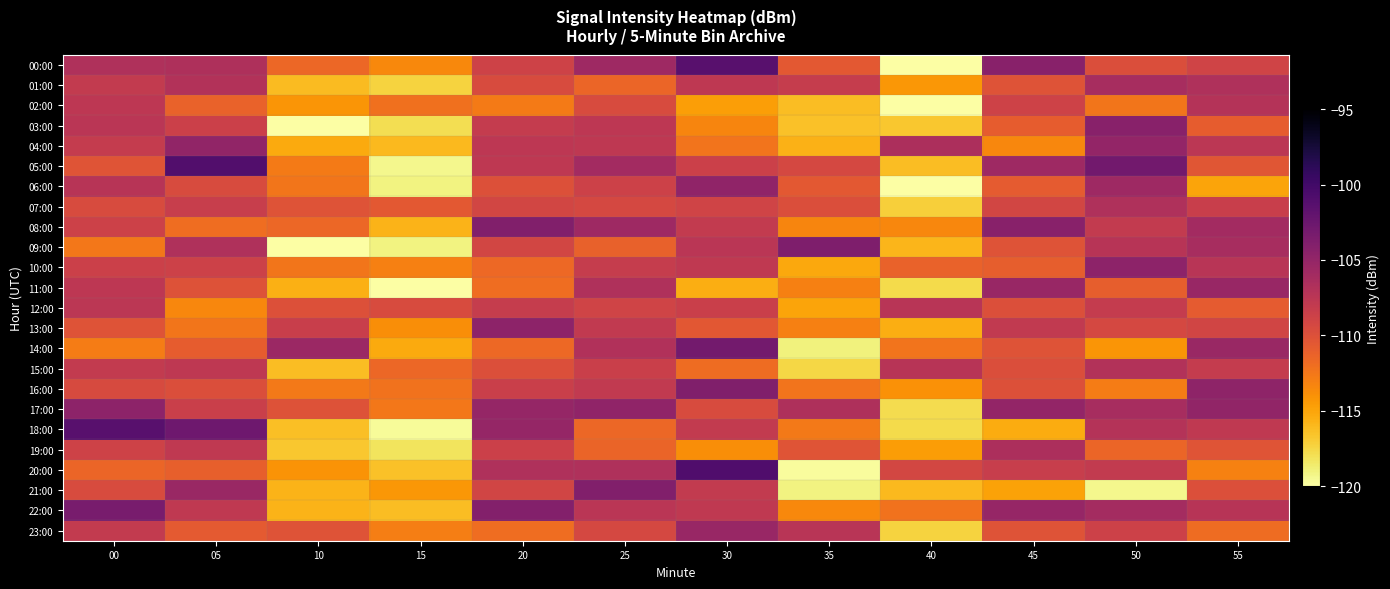

Reading right to left, transcribe all the data shown in this chart.

00:00: 55=-108.9	50=-109.8	45=-104.4	40=-122.5	35=-110.6	30=-101.4	25=-105.7	20=-108.8	15=-113.5	10=-111.5	05=-106.7	00=-106.8
01:00: 55=-106.8	50=-106.3	45=-110.2	40=-114.3	35=-108.2	30=-107.8	25=-111.5	20=-109.6	15=-117.3	10=-116.1	05=-107.0	00=-108.0
02:00: 55=-107.1	50=-112.4	45=-108.8	40=-121.0	35=-116.2	30=-114.7	25=-109.6	20=-112.7	15=-112.2	10=-114.2	05=-111.3	00=-107.6
03:00: 55=-110.8	50=-104.3	45=-110.8	40=-116.7	35=-116.5	30=-113.4	25=-107.6	20=-108.2	15=-117.9	10=-120.7	05=-108.7	00=-107.5
04:00: 55=-107.6	50=-105.0	45=-113.4	40=-106.5	35=-115.7	30=-112.3	25=-107.8	20=-107.6	15=-116.1	10=-115.2	05=-104.9	00=-108.1
05:00: 55=-110.4	50=-103.0	45=-105.7	40=-116.2	35=-109.3	30=-108.7	25=-106.0	20=-107.7	15=-119.4	10=-112.8	05=-101.0	00=-110.2
06:00: 55=-115.0	50=-105.7	45=-110.8	40=-120.1	35=-110.6	30=-104.9	25=-108.7	20=-110.0	15=-119.0	10=-112.4	05=-109.6	00=-107.3
07:00: 55=-108.4	50=-106.8	45=-109.1	40=-117.1	35=-109.8	30=-108.9	25=-109.3	20=-109.1	15=-110.6	10=-110.2	05=-108.3	00=-109.6
08:00: 55=-106.0	50=-108.0	45=-104.3	40=-113.4	35=-113.3	30=-108.1	25=-105.7	20=-103.9	15=-115.8	10=-111.5	05=-111.9	00=-108.7
09:00: 55=-106.3	50=-107.3	45=-110.2	40=-115.9	35=-103.8	30=-107.4	25=-111.1	20=-109.1	15=-119.0	10=-120.5	05=-106.8	00=-112.5
10:00: 55=-107.3	50=-104.6	45=-111.0	40=-111.2	35=-115.1	30=-107.9	25=-108.3	20=-111.6	15=-113.0	10=-112.4	05=-108.7	00=-108.6
11:00: 55=-105.3	50=-111.0	45=-105.4	40=-117.7	35=-113.0	30=-115.4	25=-106.7	20=-112.0	15=-121.8	10=-115.5	05=-110.1	00=-107.7
12:00: 55=-110.8	50=-108.2	45=-109.9	40=-107.3	35=-115.0	30=-108.6	25=-109.0	20=-108.2	15=-109.6	10=-110.0	05=-113.4	00=-107.5
13:00: 55=-109.0	50=-109.3	45=-108.0	40=-115.5	35=-113.0	30=-110.4	25=-108.0	20=-104.6	15=-113.8	10=-108.5	05=-112.5	00=-110.2
14:00: 55=-105.4	50=-114.2	45=-110.2	40=-112.3	35=-119.0	30=-103.1	25=-106.8	20=-111.7	15=-115.2	10=-105.5	05=-110.8	00=-112.8
15:00: 55=-108.1	50=-107.0	45=-109.8	40=-107.2	35=-117.5	30=-111.9	25=-108.5	20=-109.9	15=-111.5	10=-116.2	05=-107.7	00=-108.1
16:00: 55=-104.7	50=-112.8	45=-110.0	40=-114.0	35=-112.4	30=-103.9	25=-107.9	20=-108.5	15=-112.2	10=-112.6	05=-109.8	00=-109.5
17:00: 55=-104.9	50=-106.3	45=-105.0	40=-117.8	35=-106.7	30=-109.6	25=-104.8	20=-105.1	15=-112.5	10=-110.1	05=-108.5	00=-104.6
18:00: 55=-107.8	50=-107.1	45=-115.4	40=-117.7	35=-112.6	30=-108.0	25=-111.6	20=-105.1	15=-119.6	10=-116.3	05=-102.8	00=-101.4
19:00: 55=-110.3	50=-111.5	45=-106.6	40=-114.6	35=-110.3	30=-113.8	25=-111.4	20=-108.6	15=-118.2	10=-116.7	05=-107.9	00=-108.9
20:00: 55=-113.1	50=-108.0	45=-108.3	40=-109.2	35=-119.7	30=-100.9	25=-106.8	20=-106.8	15=-116.5	10=-114.1	05=-111.1	00=-111.5
21:00: 55=-109.9	50=-119.4	45=-114.9	40=-116.1	35=-119.0	30=-108.1	25=-104.0	20=-109.0	15=-114.3	10=-115.8	05=-105.4	00=-109.6
22:00: 55=-107.2	50=-106.1	45=-105.2	40=-112.3	35=-113.6	30=-107.8	25=-107.4	20=-104.0	15=-116.2	10=-115.7	05=-107.8	00=-103.3
23:00: 55=-111.8	50=-108.7	45=-110.1	40=-117.4	35=-107.3	30=-105.3	25=-109.3	20=-112.0	15=-113.0	10=-110.2	05=-110.7	00=-108.1